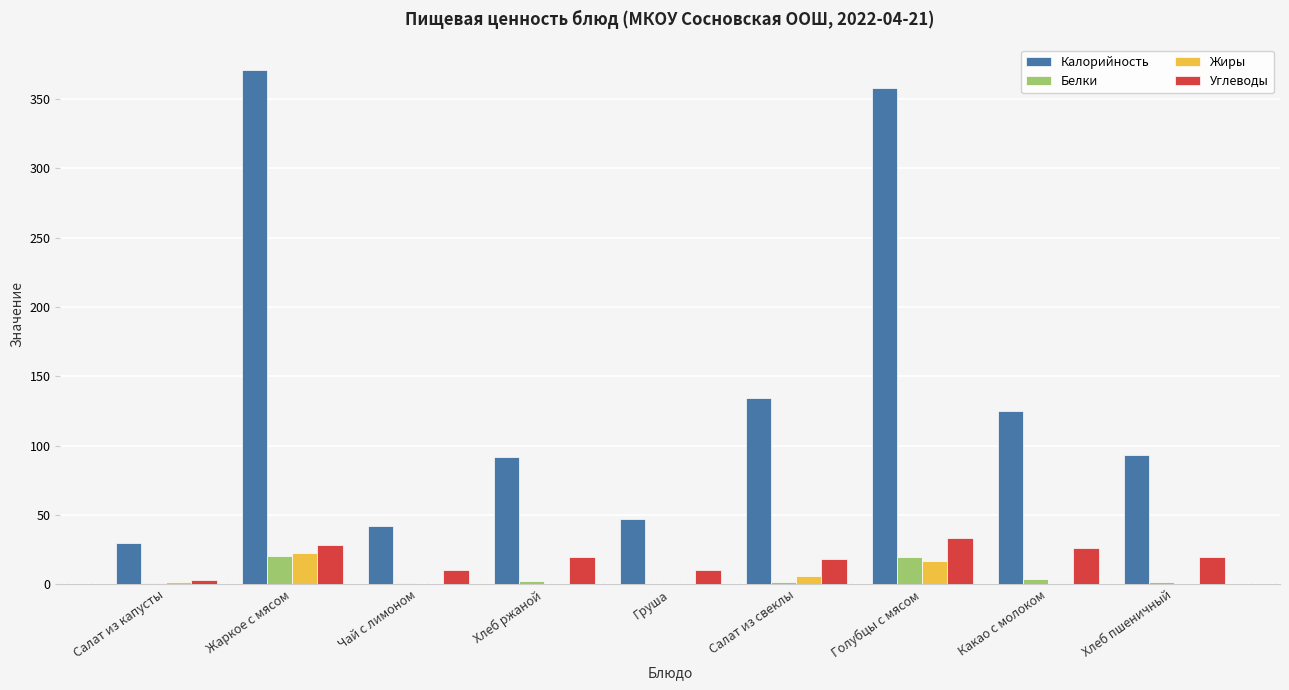

Which series has the largest total across all categories?

Калорийность